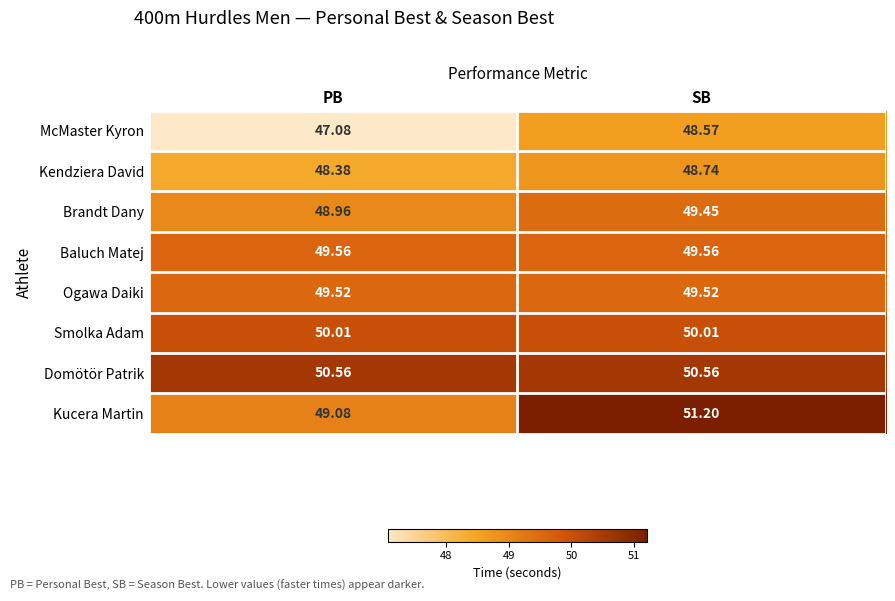

At which category is the sum across all series the highest?

SB